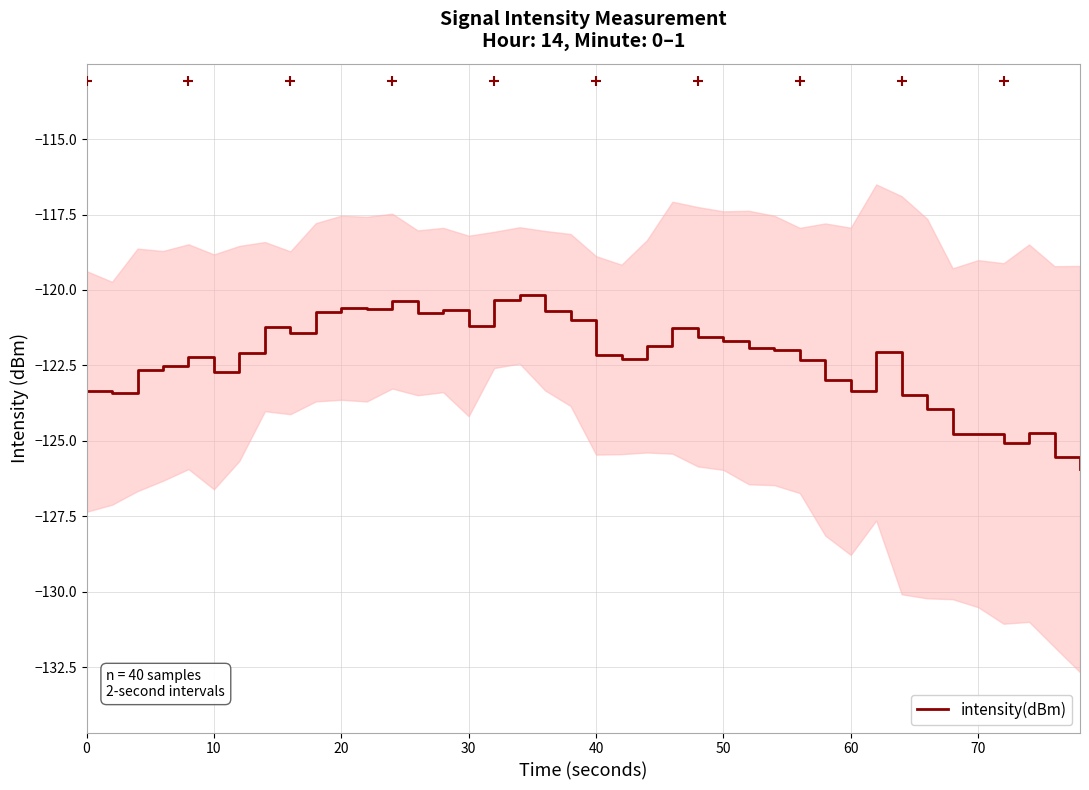

What is the highest value of the intensity(dBm) series?

-120.2